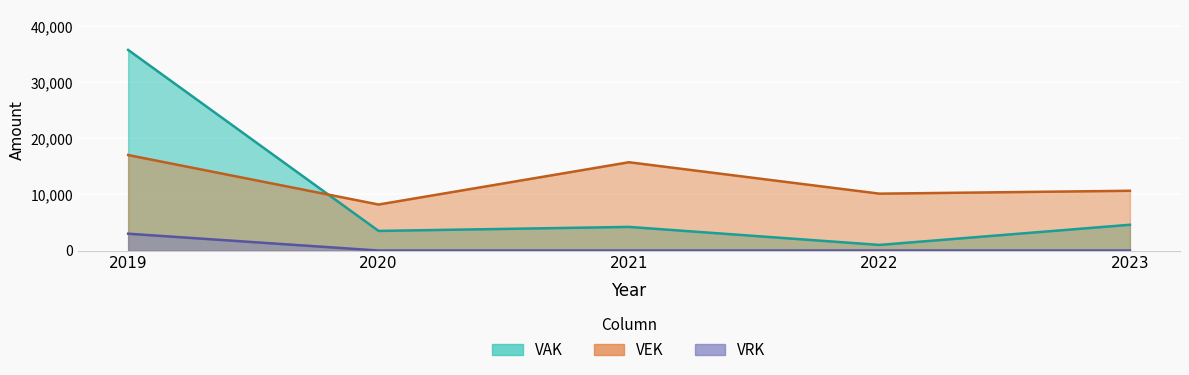

What is the maximum value shown in the chart?

35800